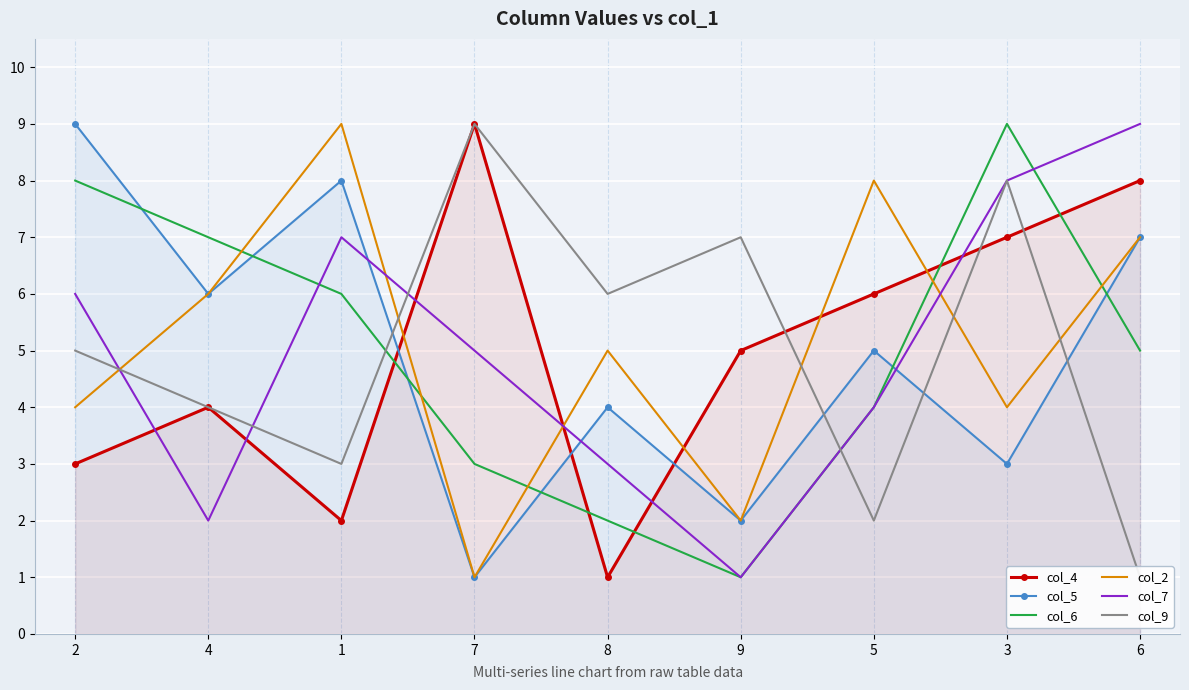

In col_2, how many points are higher than both neighbors (excluding endpoints)?

3